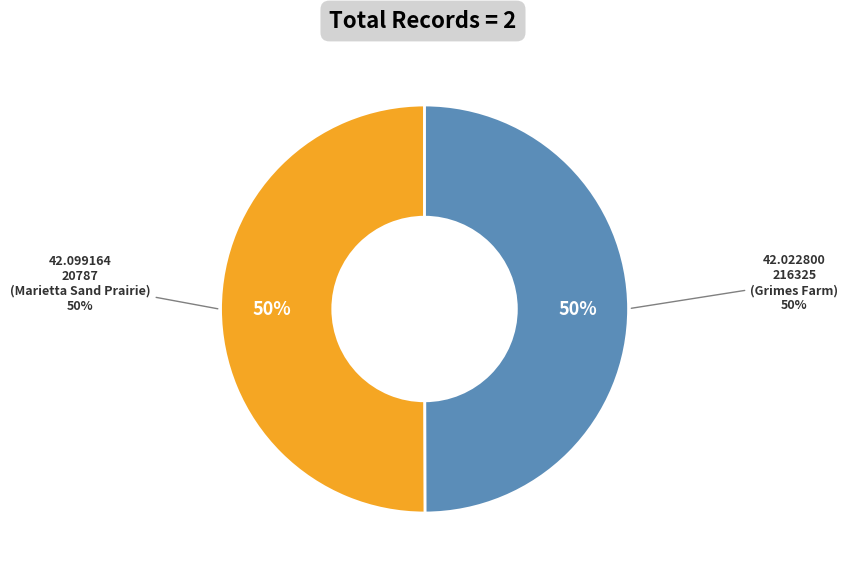

What is the smallest slice in the pie chart?

216325